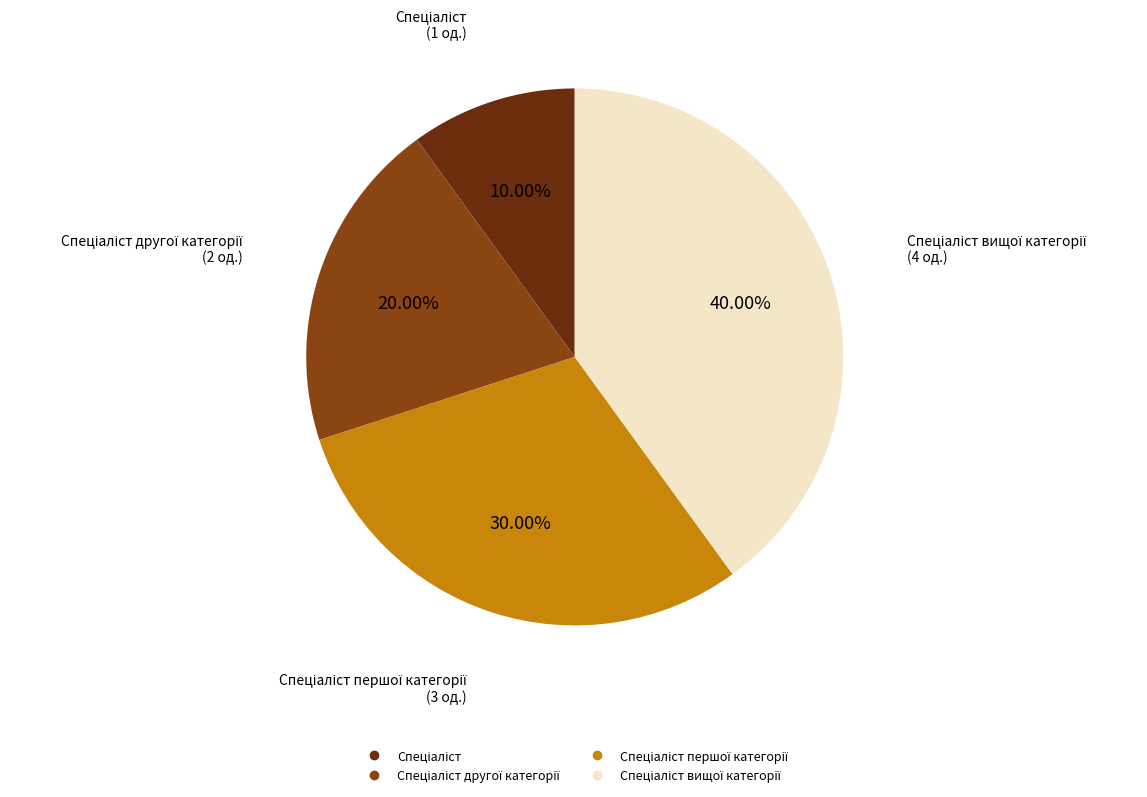

Is there any slice that represents more than half of the pie?

No